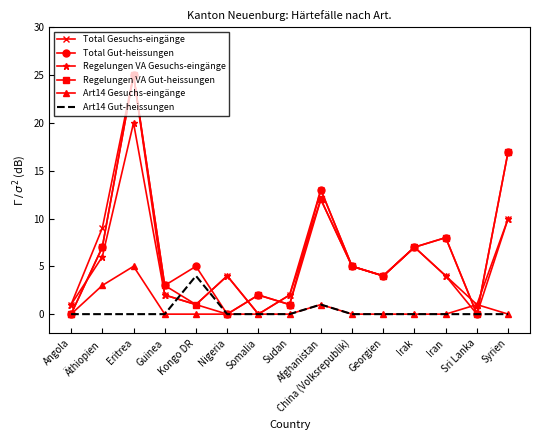

What is the greatest value displayed?

25